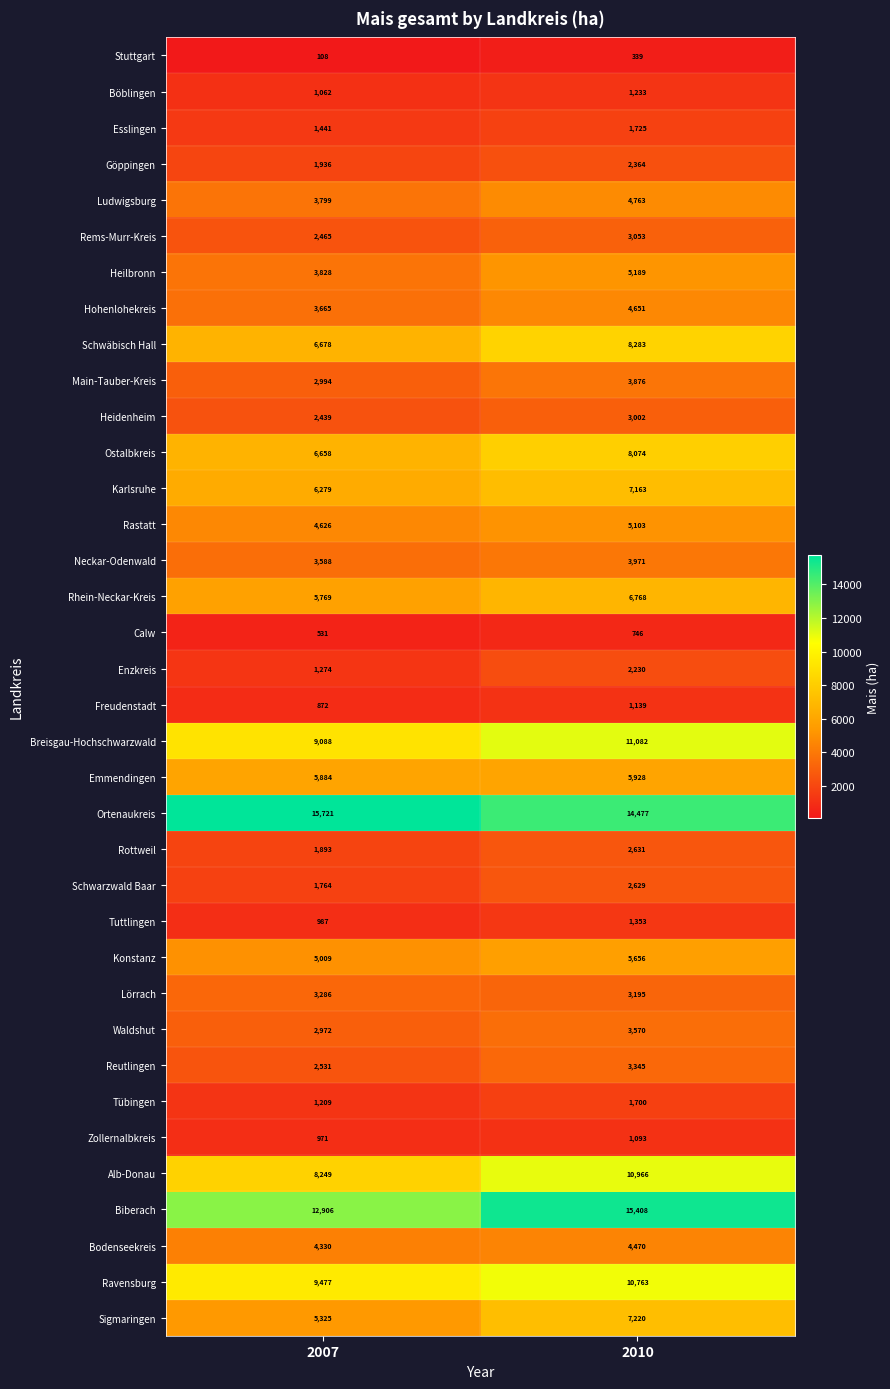

At which category is the sum across all series the highest?

2010